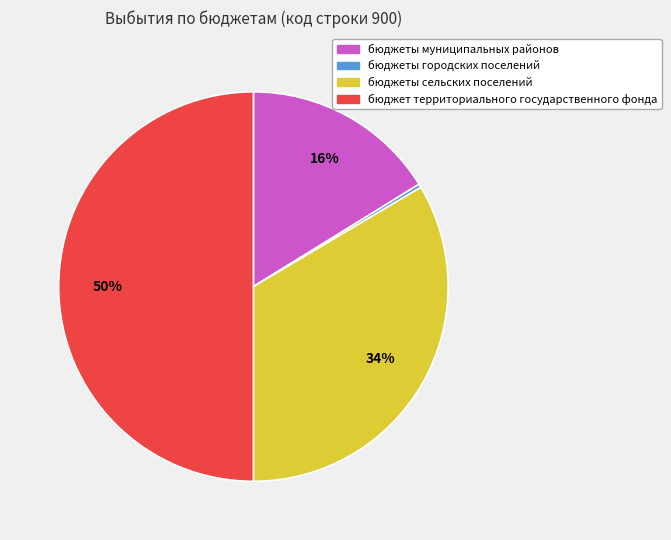

What is the largest slice in the pie chart?

бюджет территориального государственного фонда